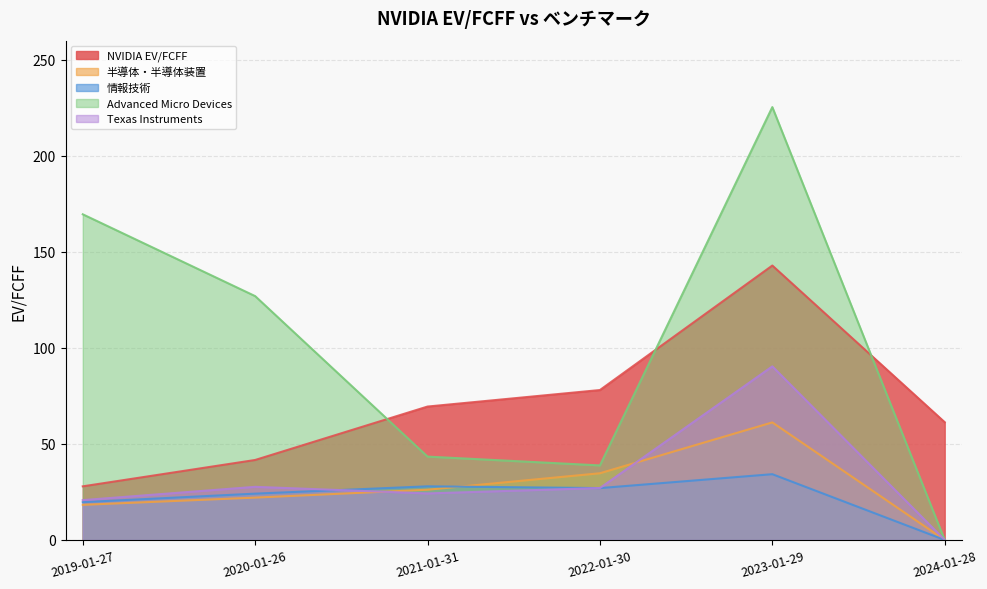

Rank the categories by 半導体・半導体装置 value from lowest to highest.

2024-01-28, 2019-01-27, 2020-01-26, 2021-01-31, 2022-01-30, 2023-01-29